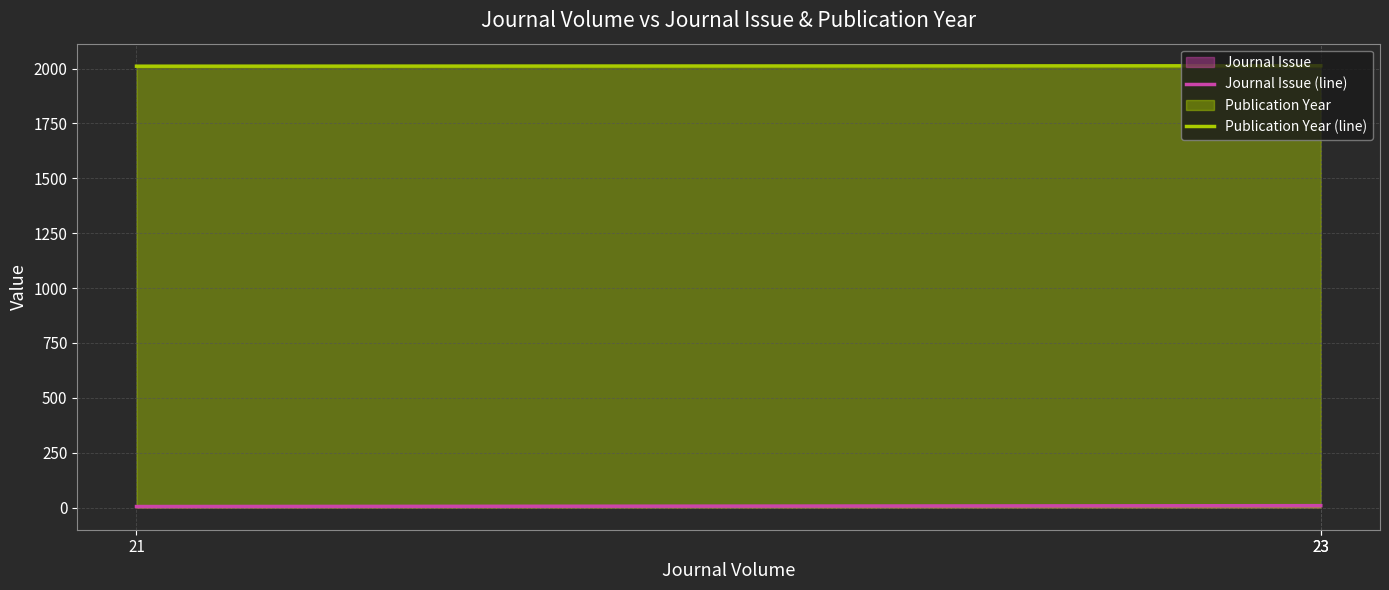

Which category has the highest value across all series?

23